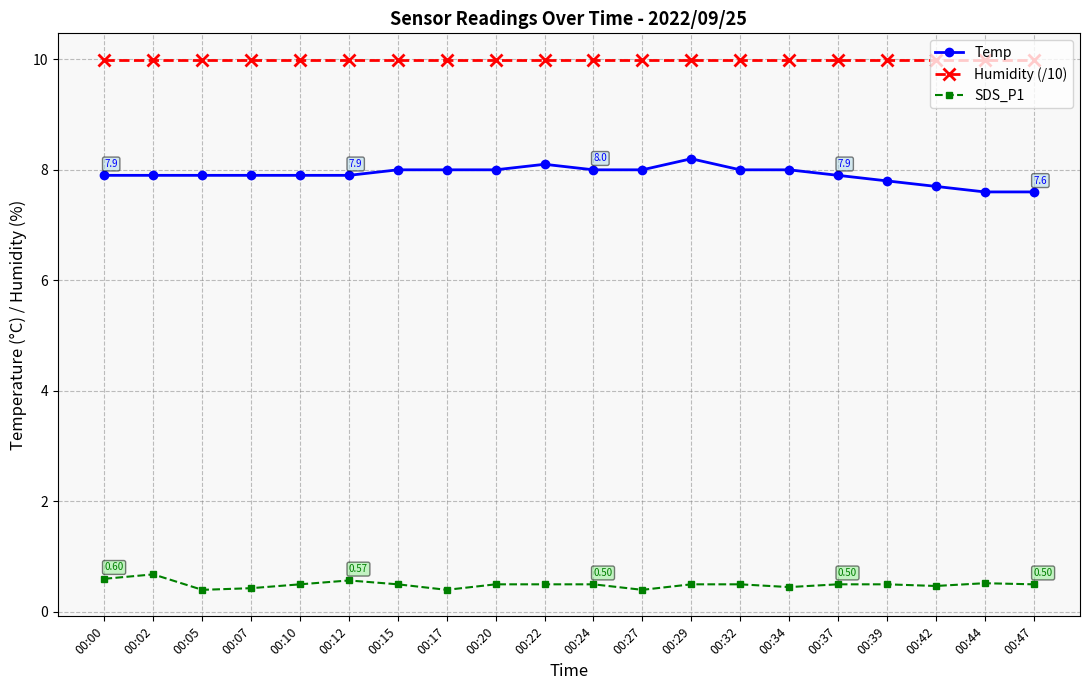

What is the total value across all series at 00:07?

18.3